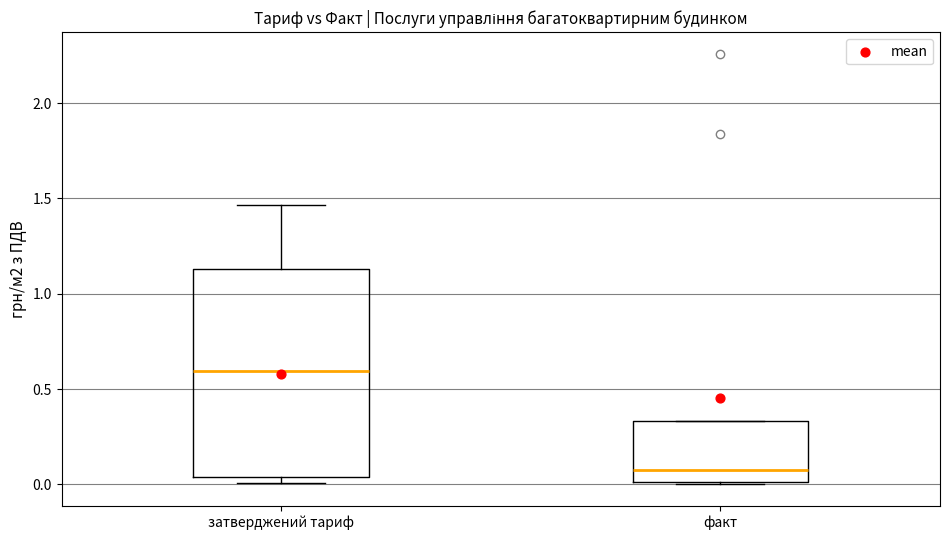

Which box is the tallest, from its lower edge to its upper edge?

затверджений тариф